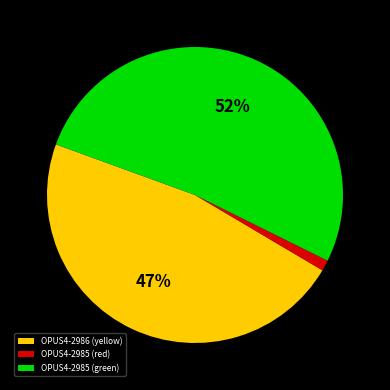

Is OPUS4-2985 (green) the majority of the pie?

Yes